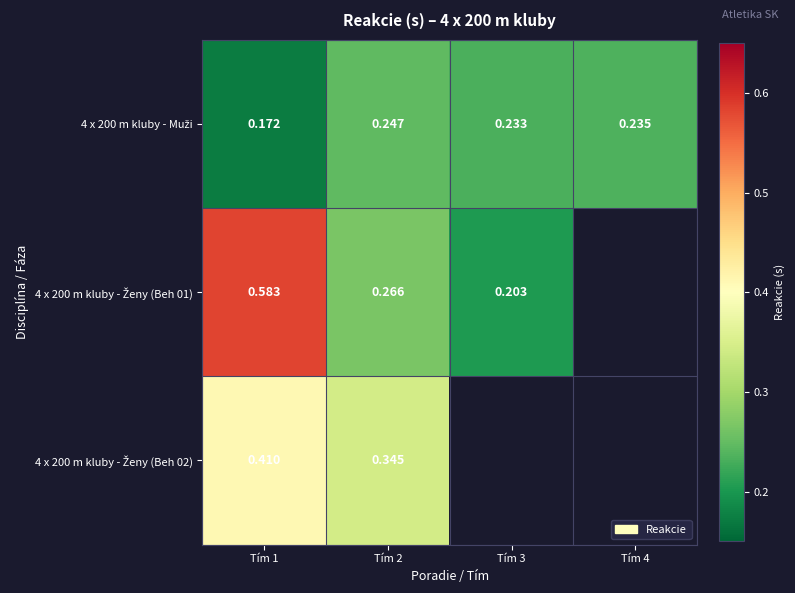

At how many categories does at least one series exceed 0?

4